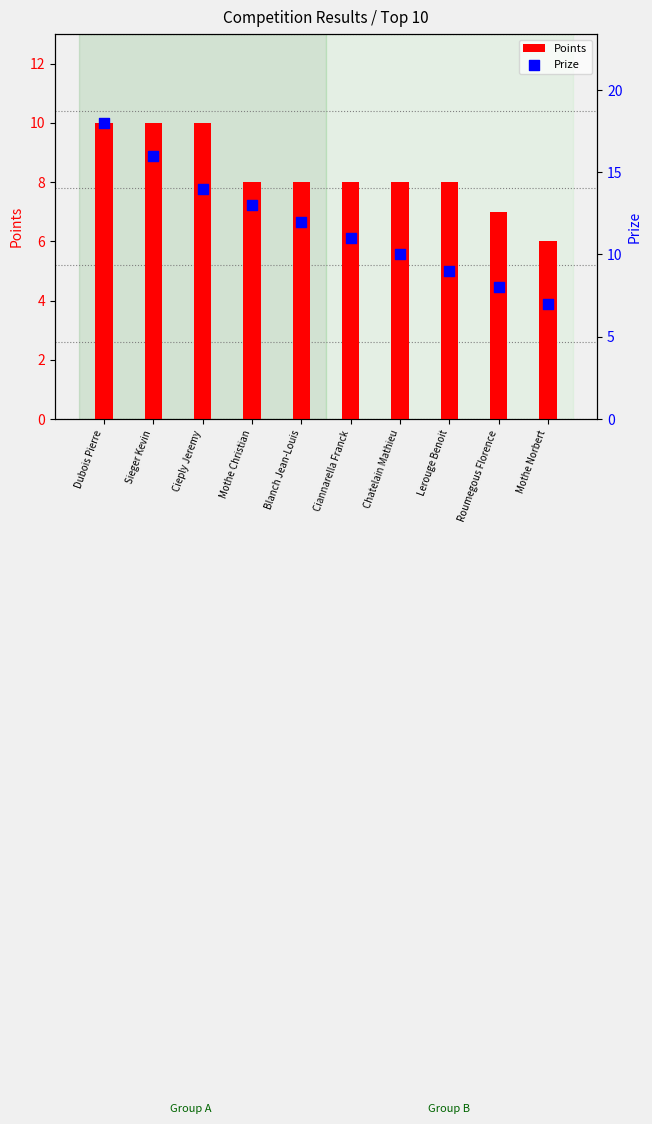

Which series reaches the minimum Y coordinate?

Points